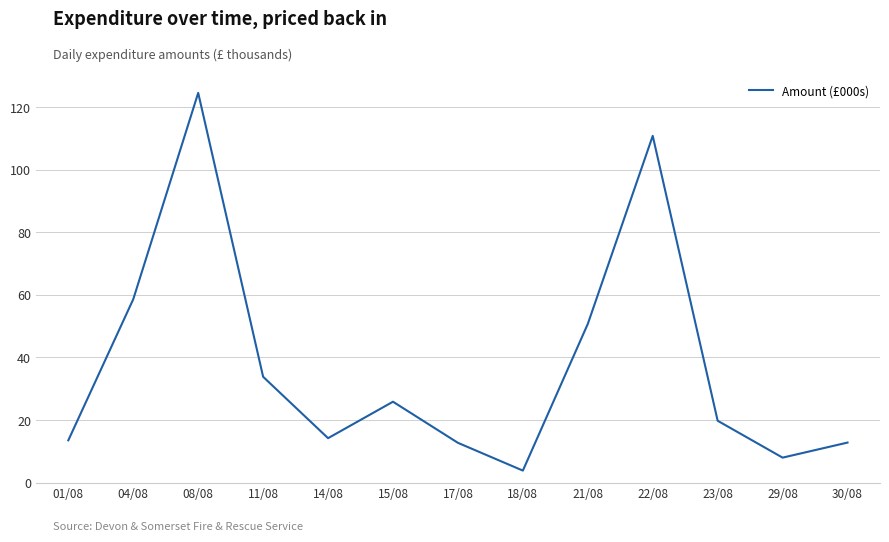

The chart shows a value of 23.8 at 01/08. True or false?

False